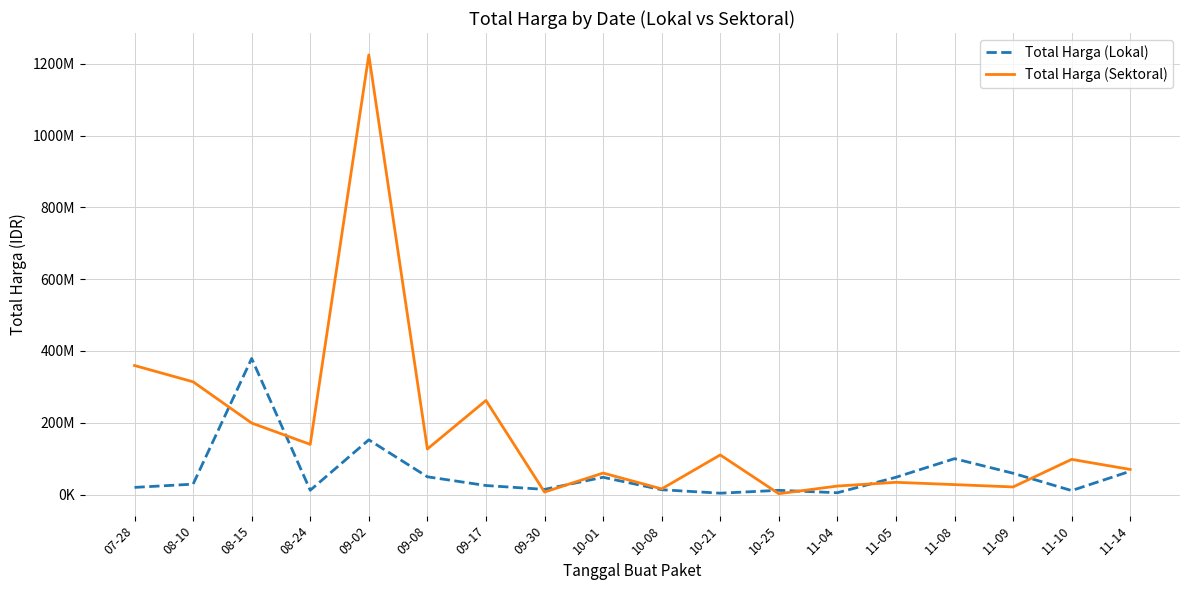

What is the maximum value shown in the chart?

1224682000